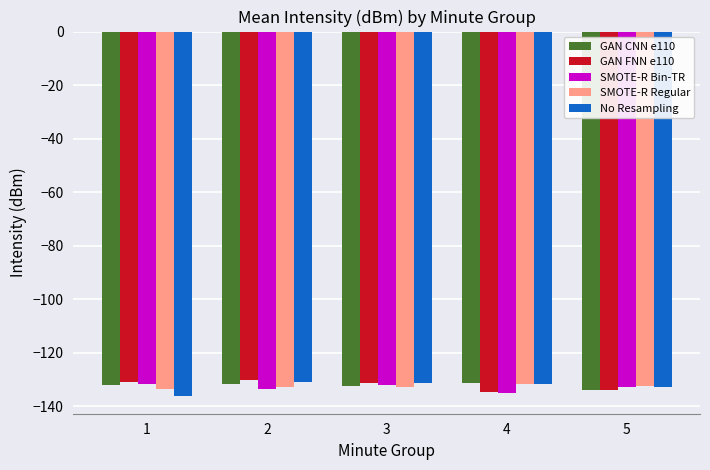

What is the highest value of the SMOTE-R Regular series?

-131.8